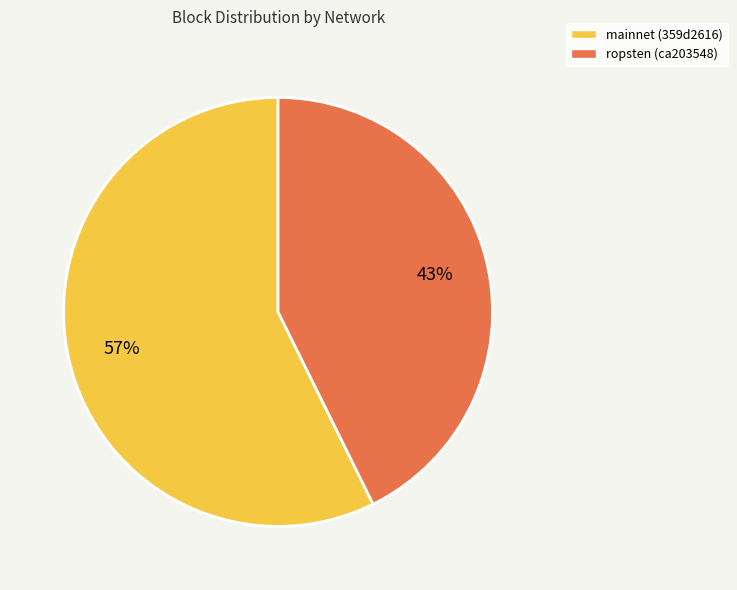

Rank the categories by value from highest to lowest.

mainnet (359d2616), ropsten (ca203548)